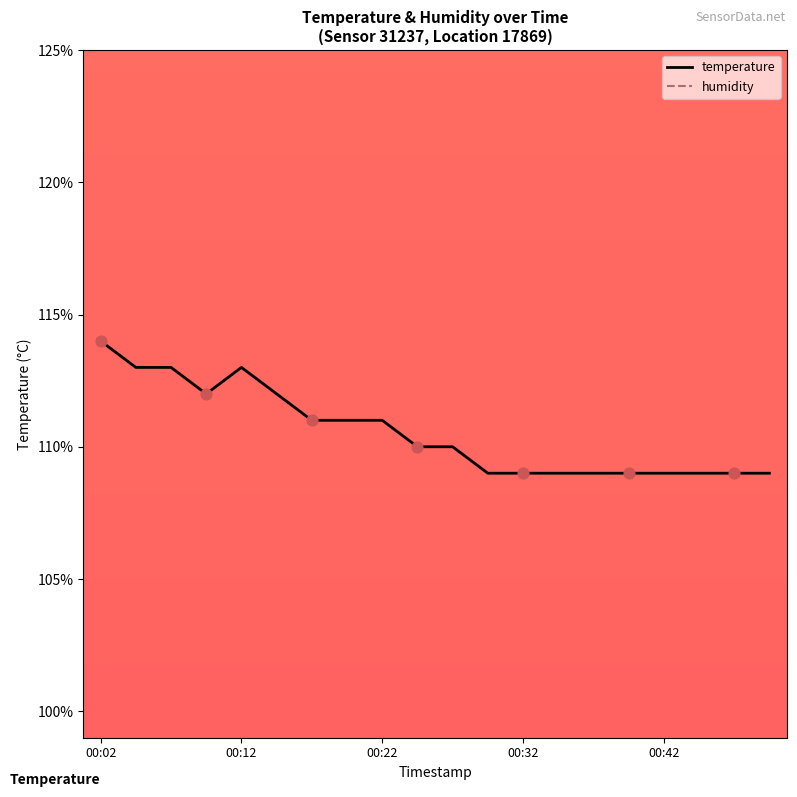

Is the value of humidity at 14 greater than the value of temperature at 12?

No